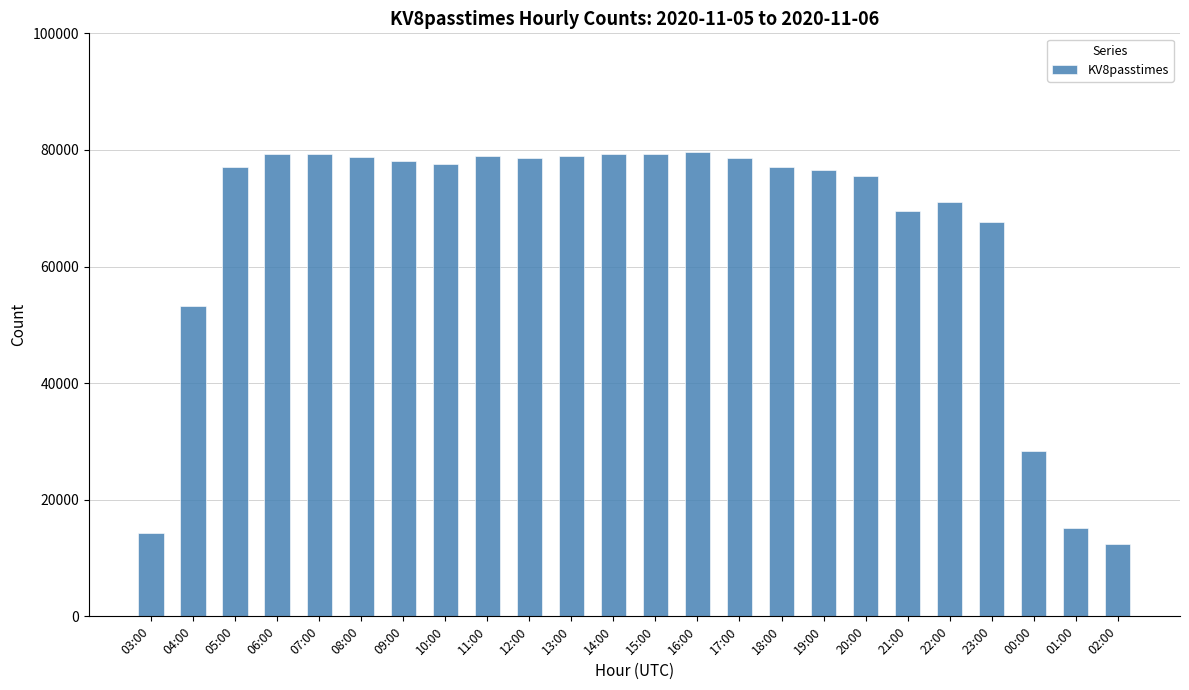

What is the smallest value displayed?

12435